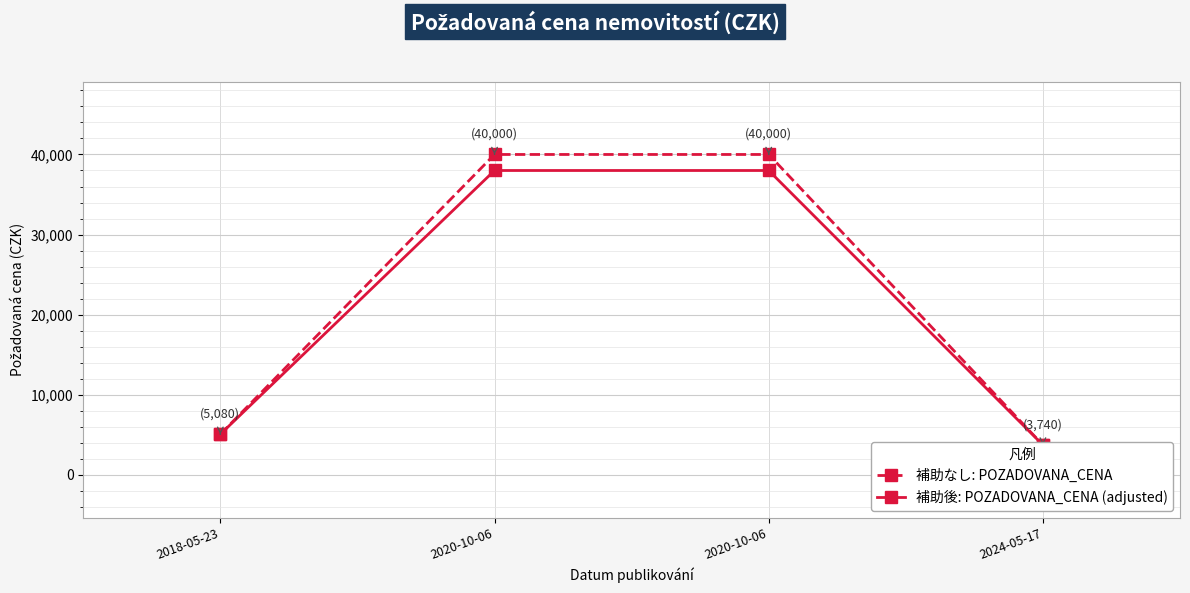

Reading left to right, extract all data points from this chart.

補助なし: POZADOVANA_CENA: 5080	40000	40000	3740
補助後: POZADOVANA_CENA (adjusted): 5080	38000	38000	3740